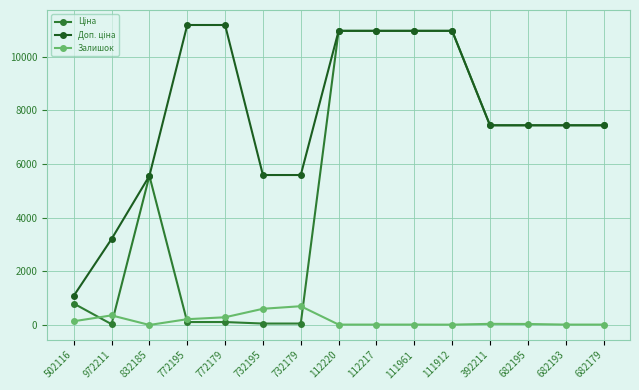

What is the label of the 14th point from the right?

972211